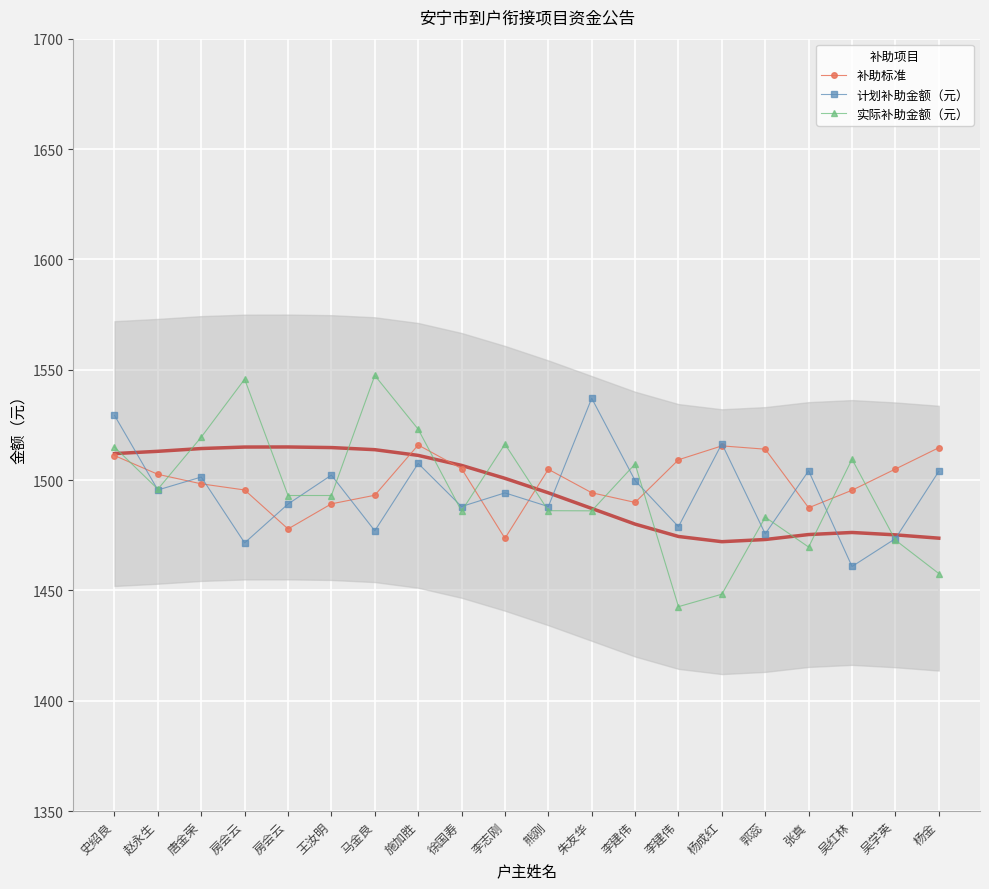

What is the sum of all 补助标准 values?

29992.0